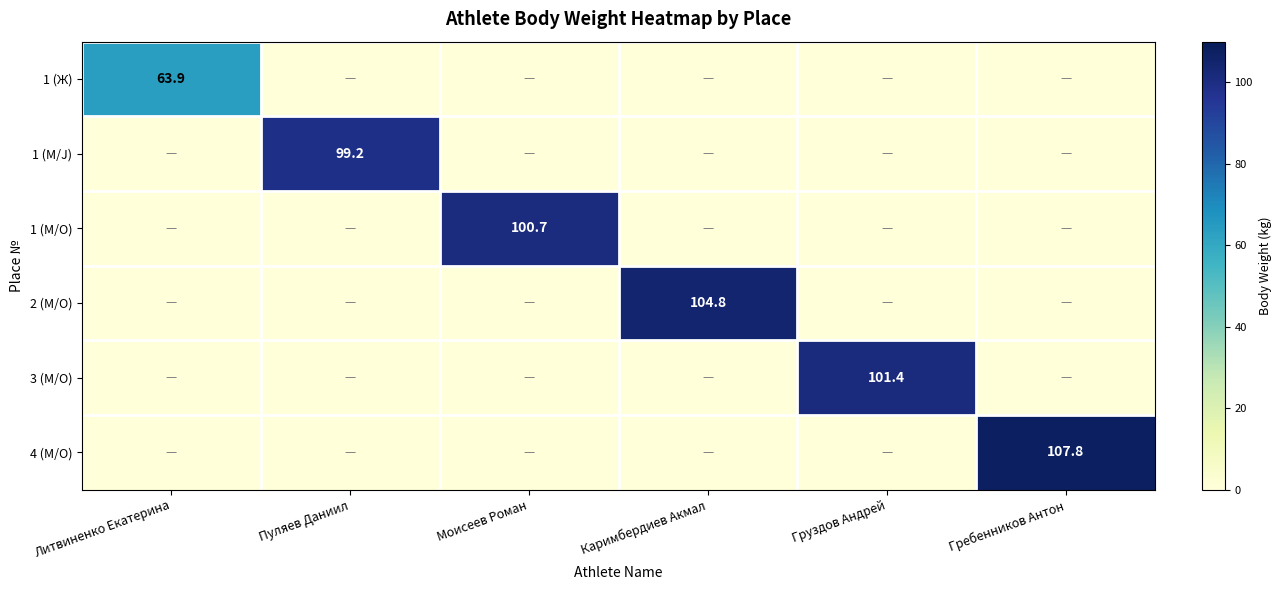

True or false: 1 (М/O) has a value of 48.0 at Моисеев Роман.

False